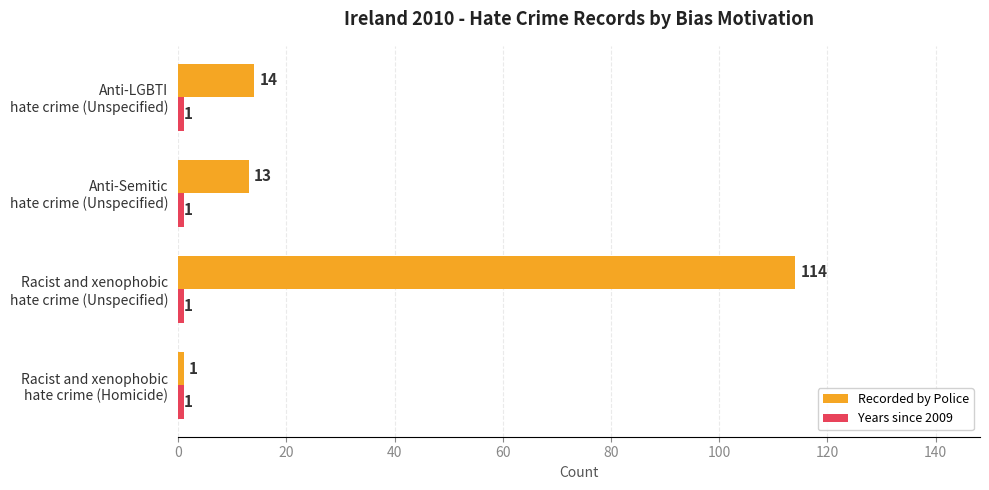

What is the maximum value for Recorded by Police?

114